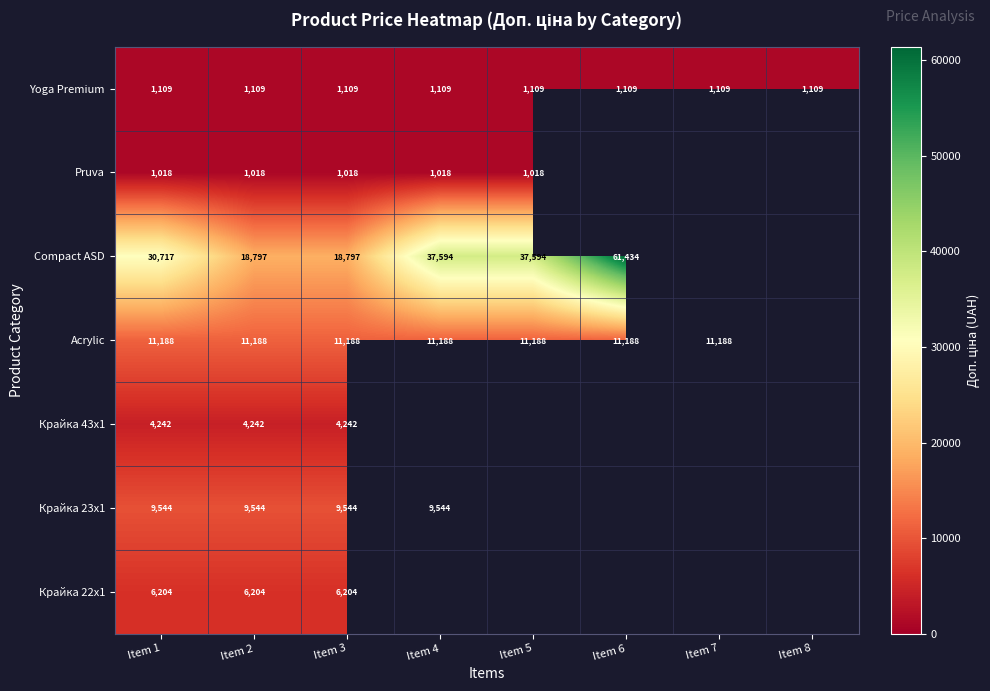

Is the value of Pruva at Item 4 greater than the value of Acrylic at Item 6?

No